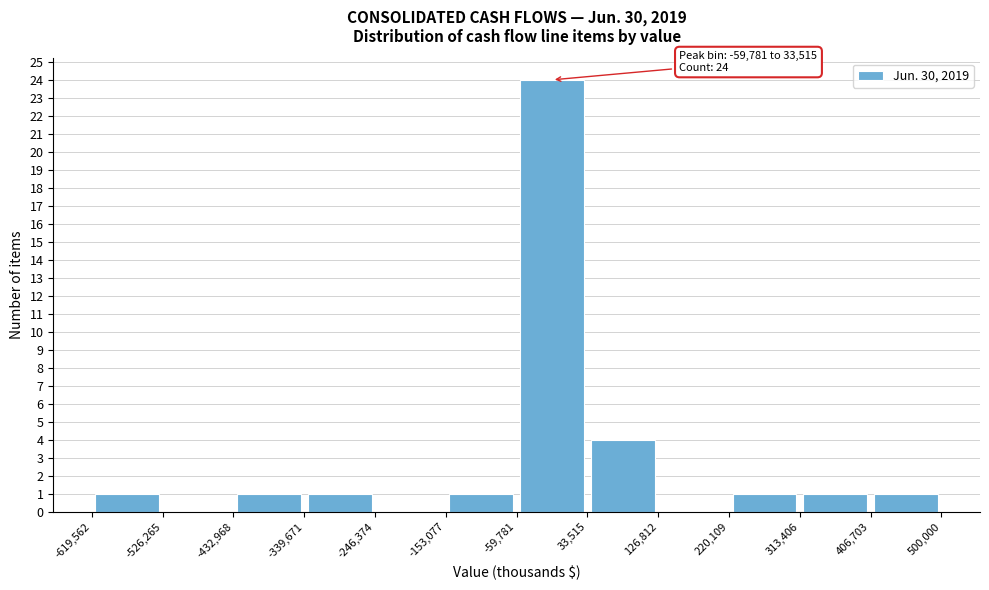

Which range on the x-axis has the tallest bar?

-59,781 to 33,515